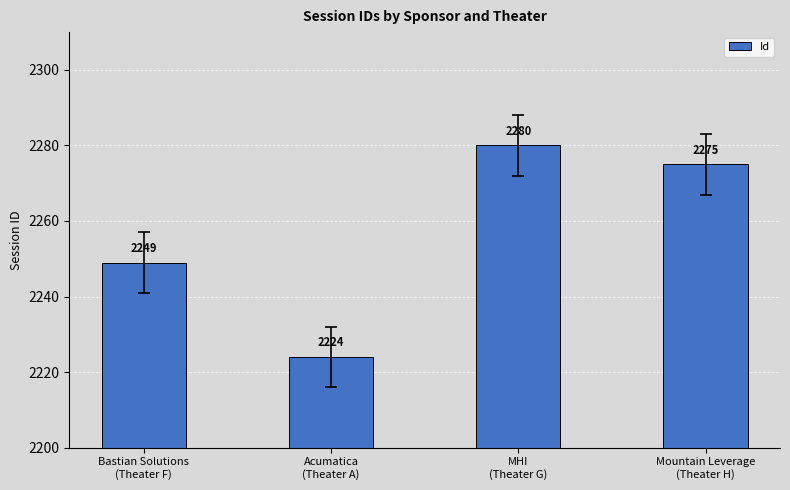

Between Acumatica
(Theater A) and MHI
(Theater G), which is larger?

MHI
(Theater G)